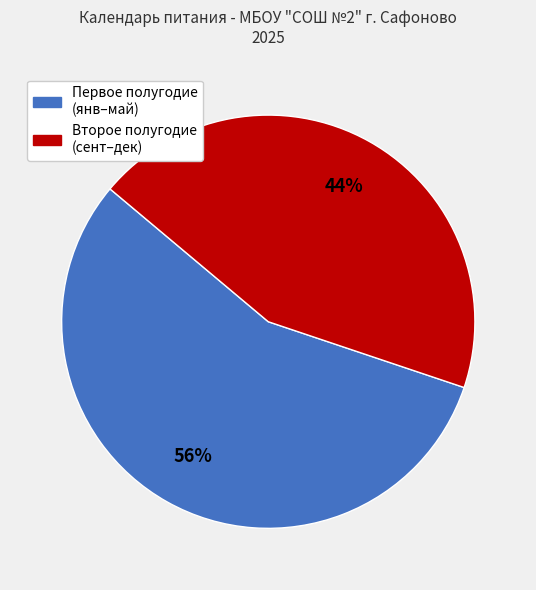

Does any single category account for the majority?

Yes